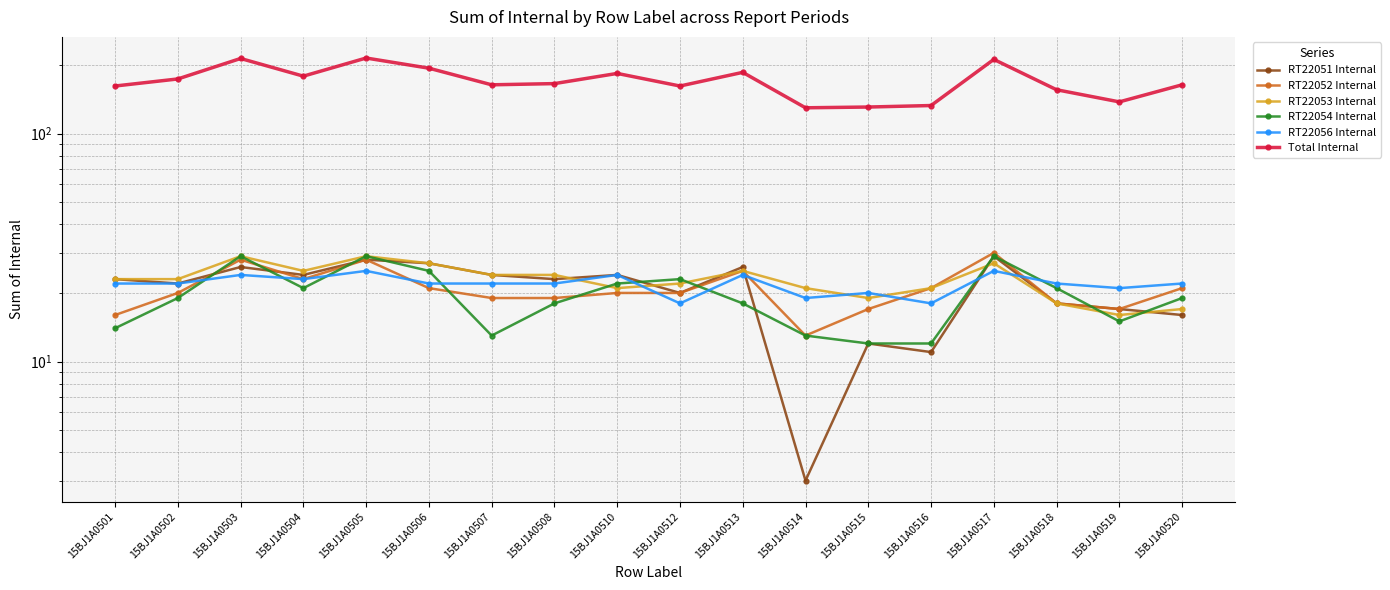

Is it true that RT22051 Internal equals 24 at 15BJ1A0507?

True